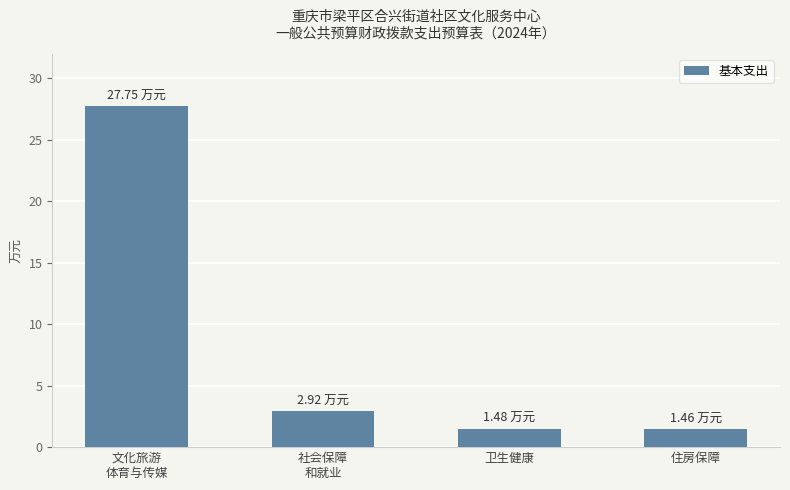

Reading right to left, extract all data points from this chart.

1.5	1.5	2.9	27.8